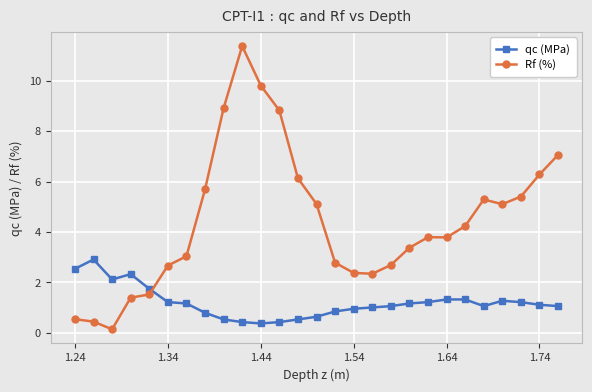

How many distinct data groups are displayed?

2